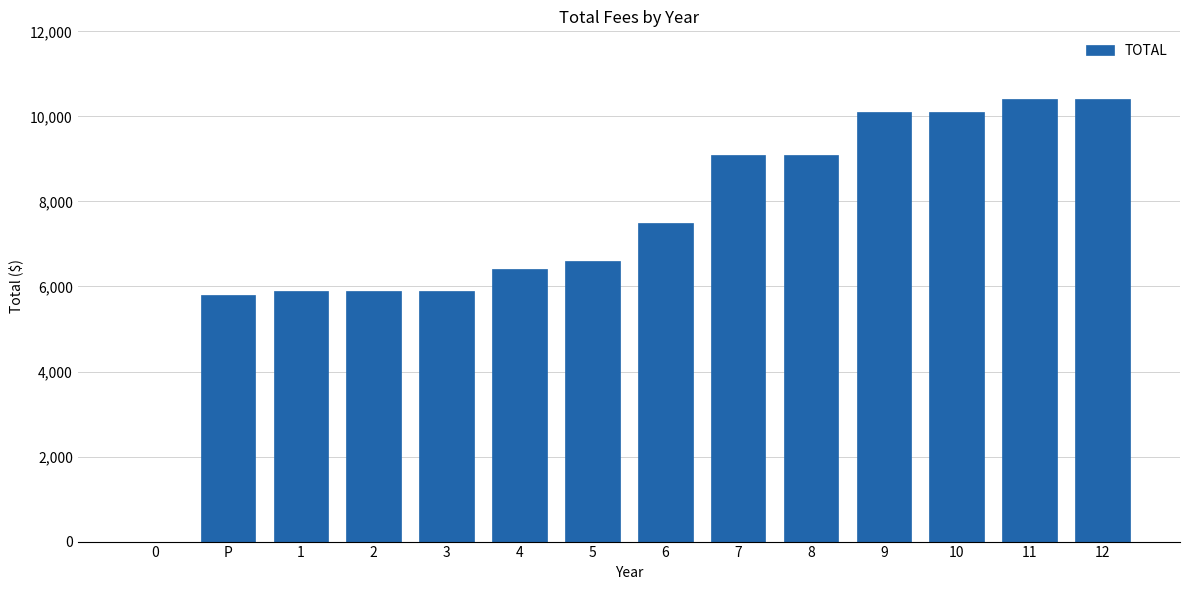

Reading left to right, list all the values displayed in this chart.

0=0	P=5800	1=5900	2=5900	3=5900	4=6400	5=6600	6=7500	7=9100	8=9100	9=10100	10=10100	11=10400	12=10400